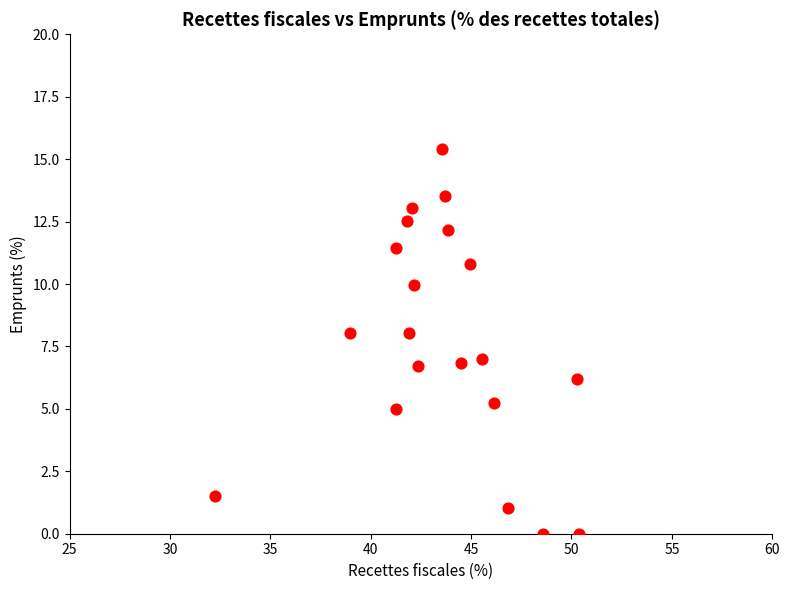

What is the range of Y values (max minus min)?

15.4